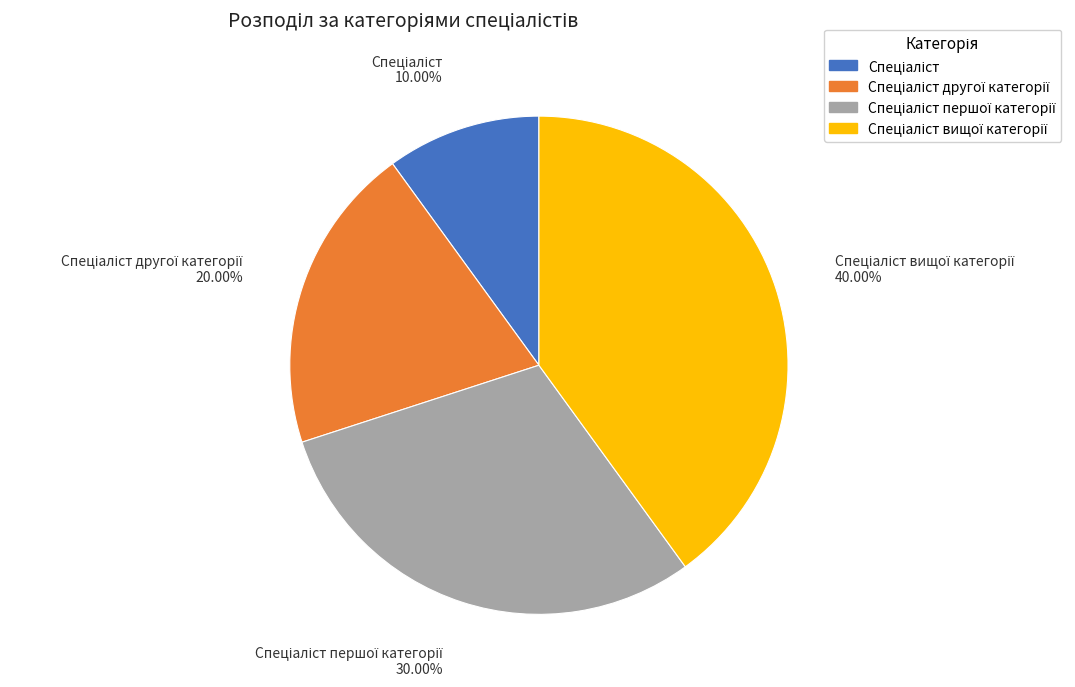

Does any single category account for the majority?

No